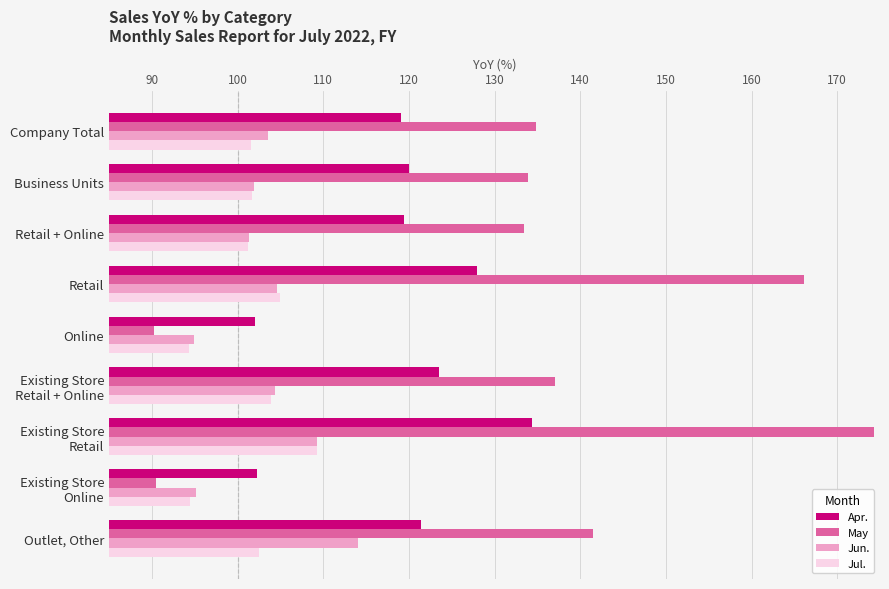

What is the average value of the Jun. series?

103.2